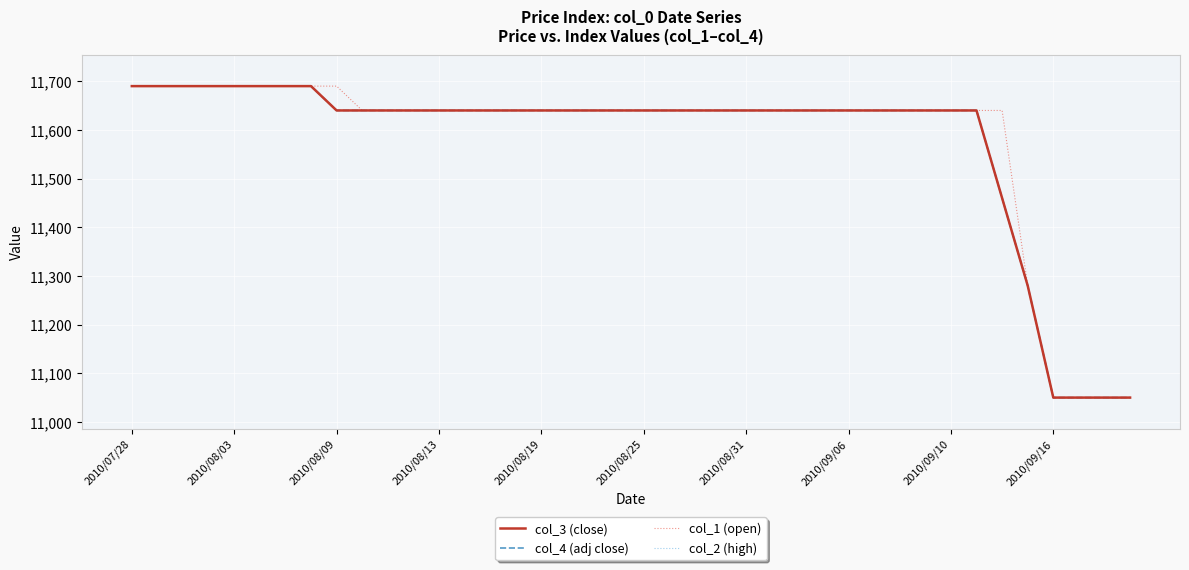

Does the chart display data point markers on the line(s)?

No